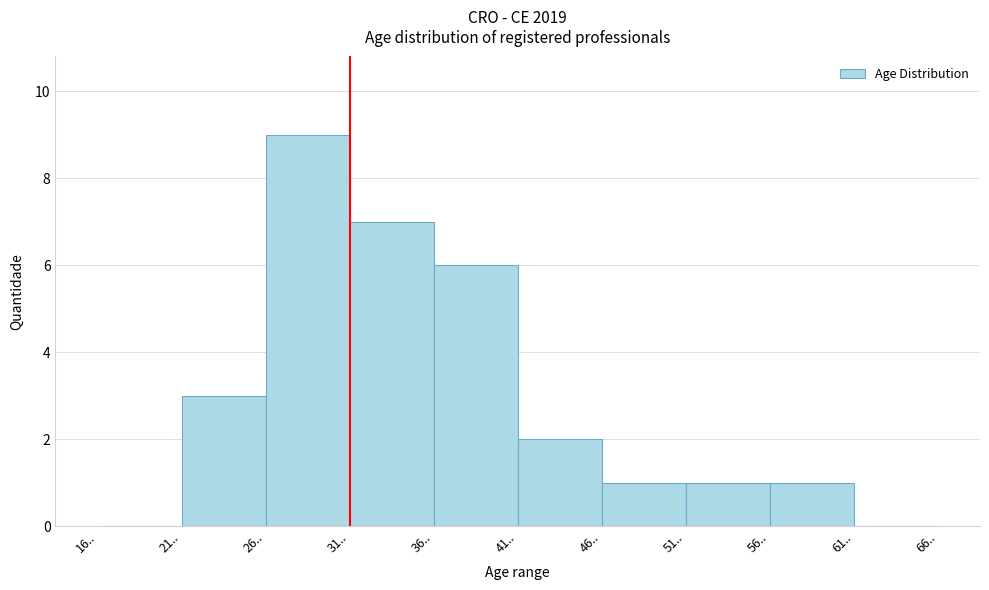

Over which range of the x-axis is the bar tallest?

26 to 31